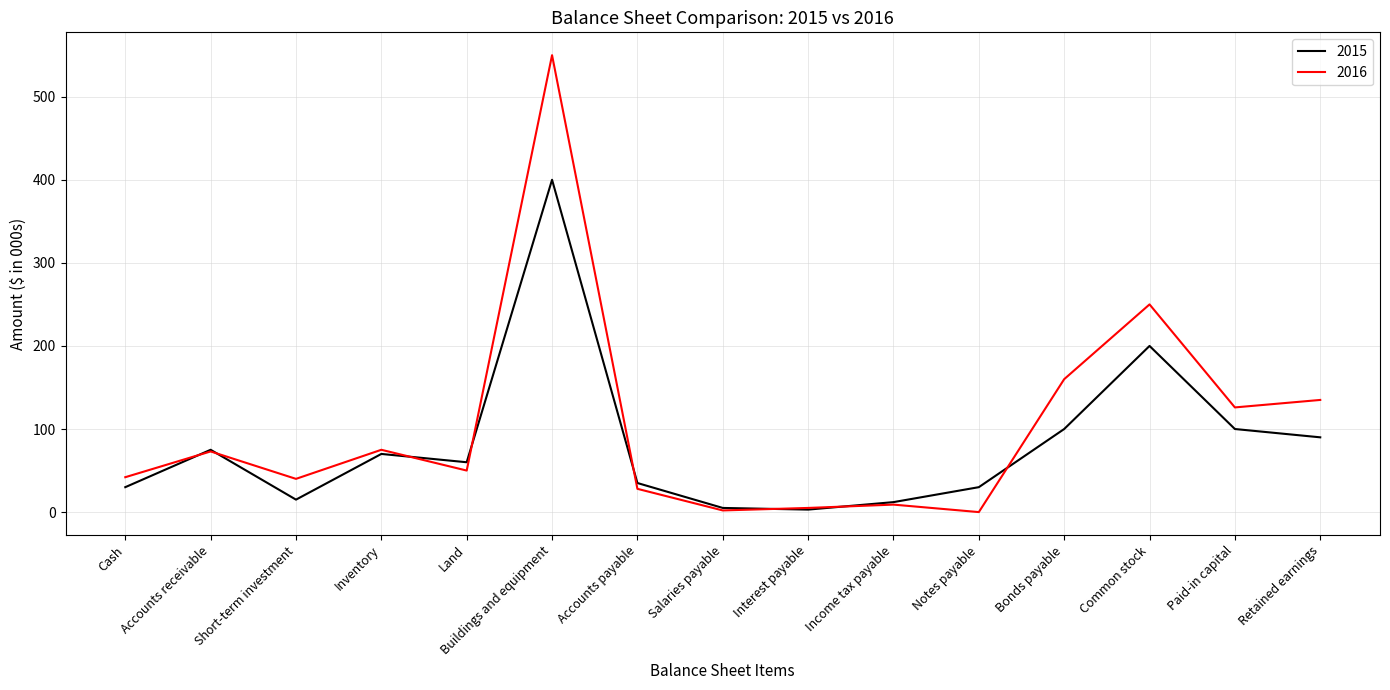

In 2015, how many points are higher than both neighbors (excluding endpoints)?

4